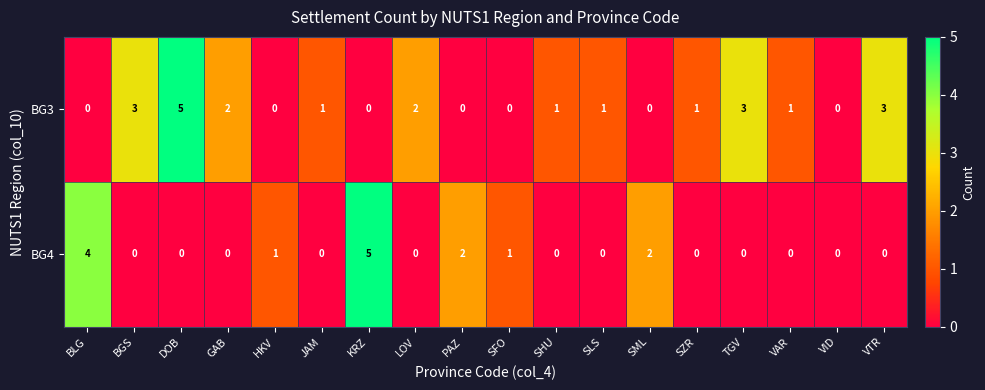

How many BG4 values are between 0 and 1?

14